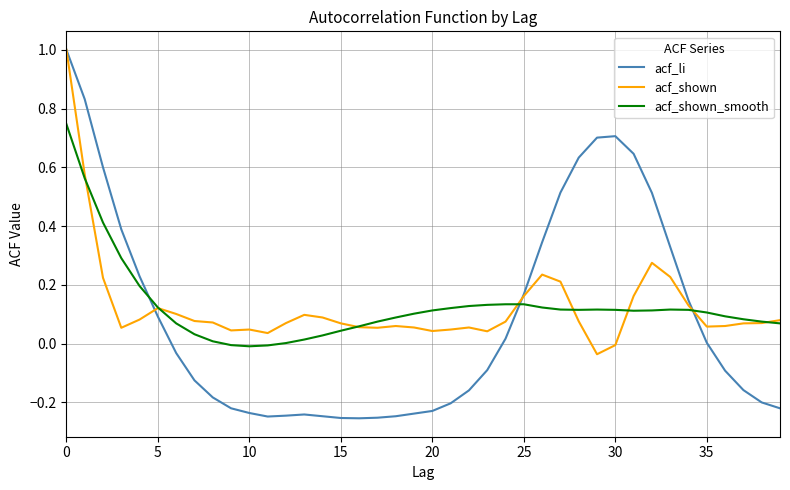

What is the highest value of the acf_shown series?

1.0